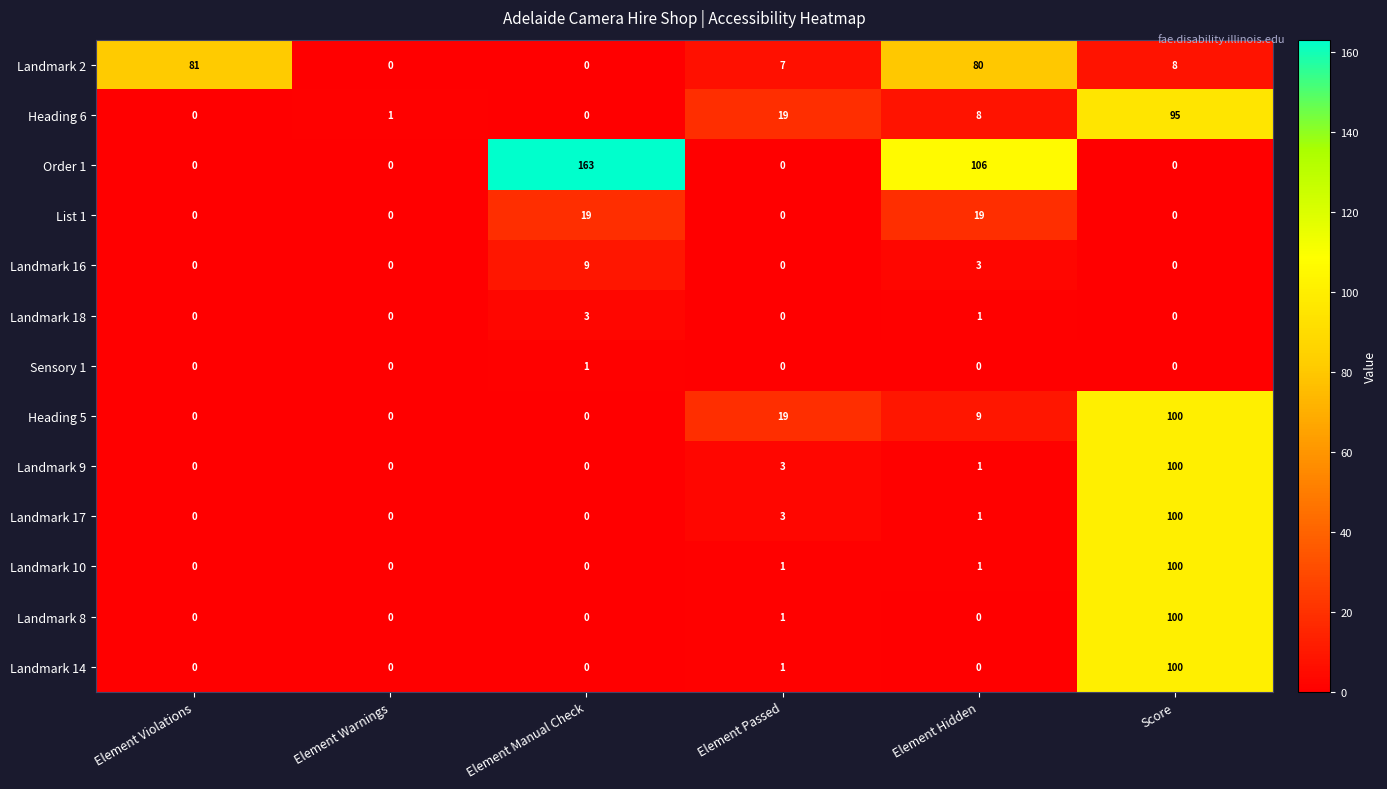

The Landmark 16 series shows 2 at Element Hidden. True or false?

False